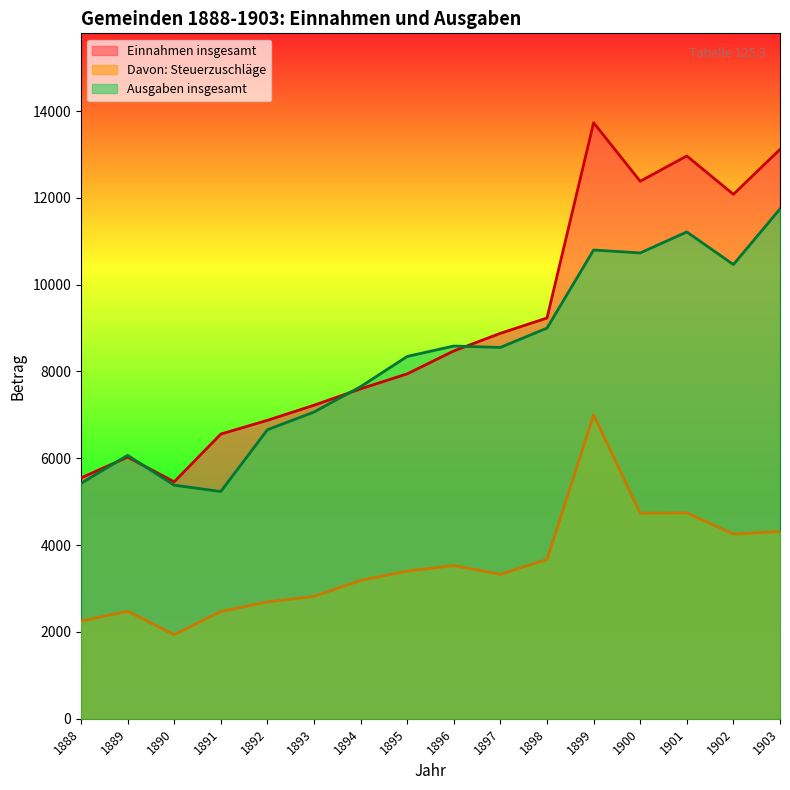

What are all the series names shown in the legend?

Einnahmen insgesamt, Davon: Steuerzuschläge, Ausgaben insgesamt